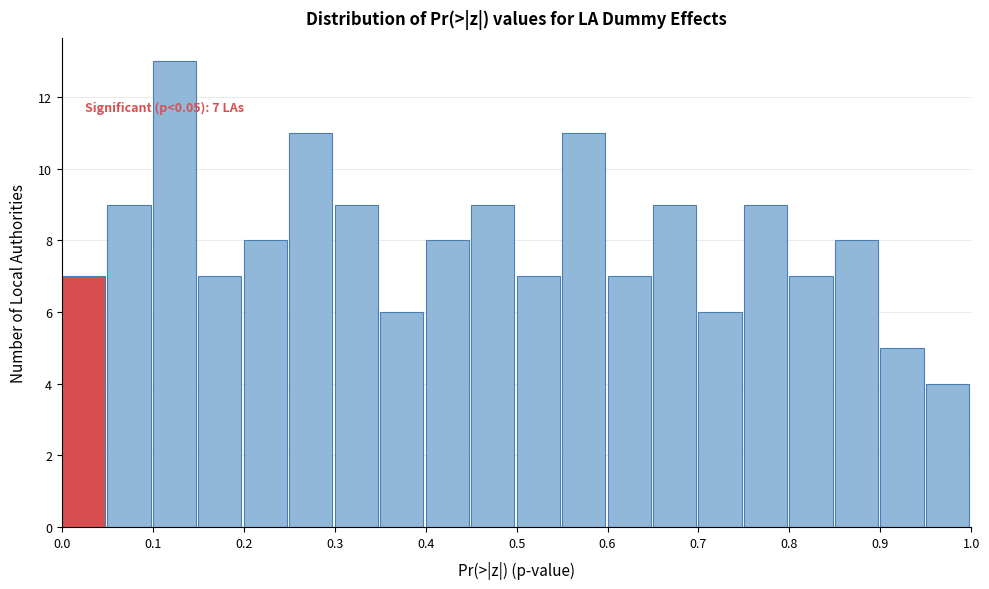

Over which range of the x-axis is the bar tallest?

0.10 to 0.15